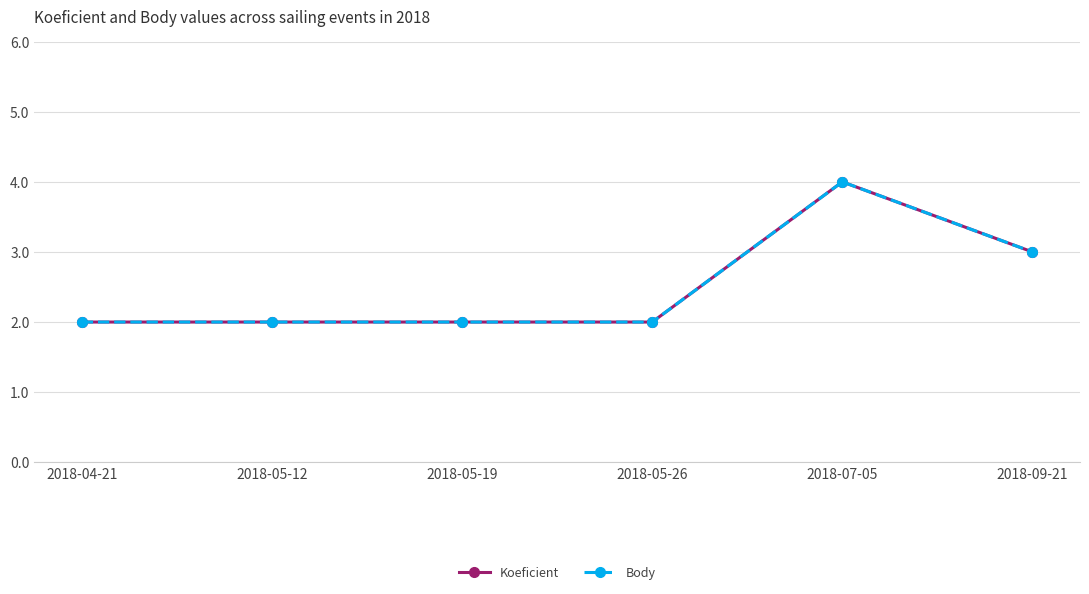

Reading left to right, extract all data points from this chart.

Koeficient: 2	2	2	2	4	3
Body: 2	2	2	2	4	3